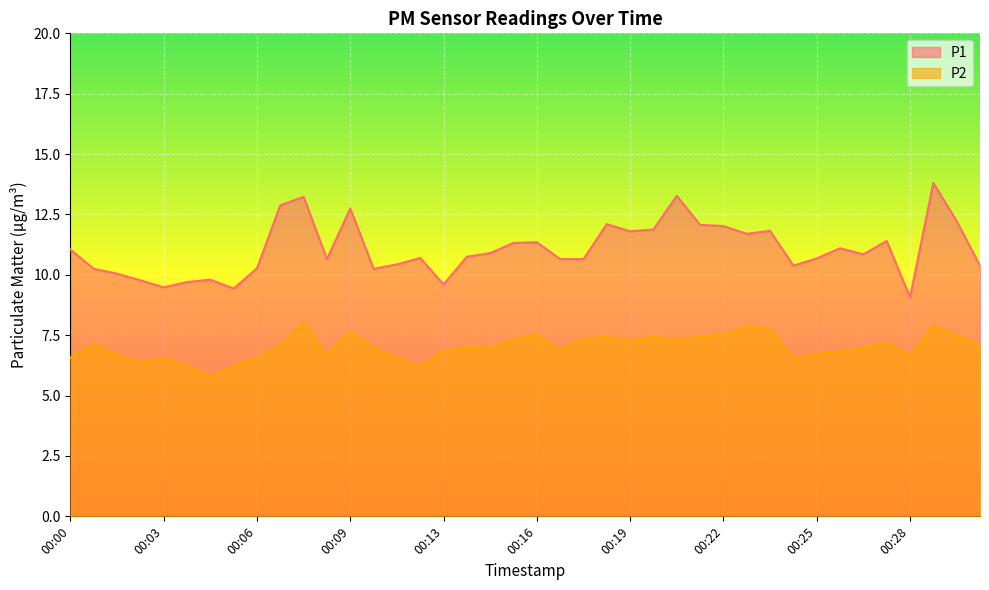

How many series are shown in this chart?

2